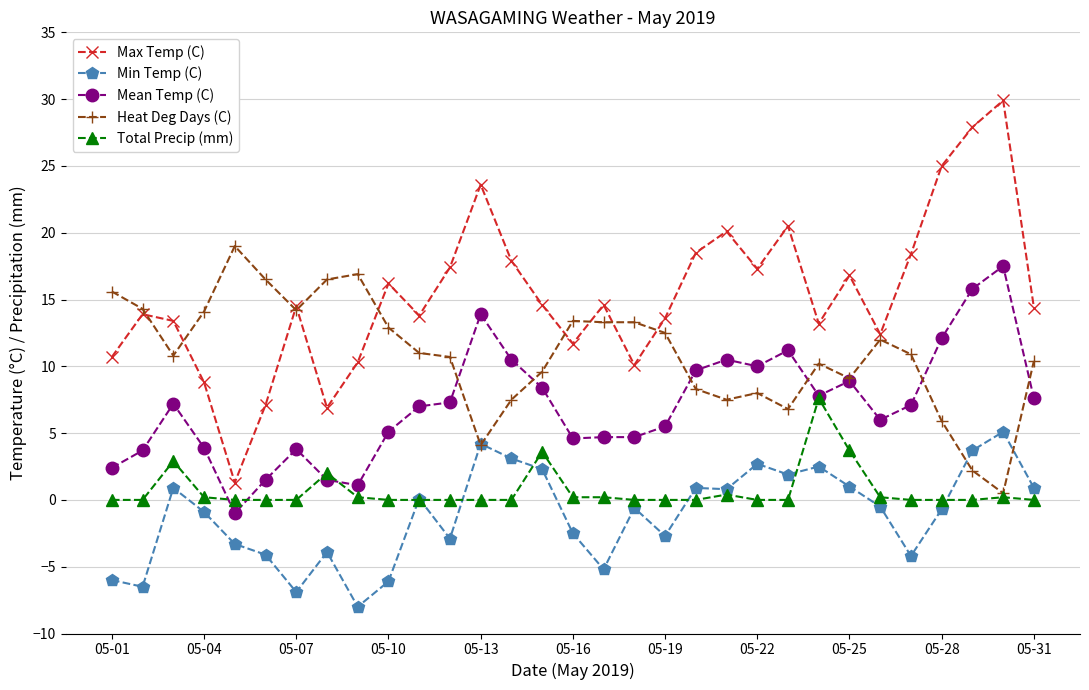

In Max Temp (C), how many points are lower than both neighbors (excluding endpoints)?

8